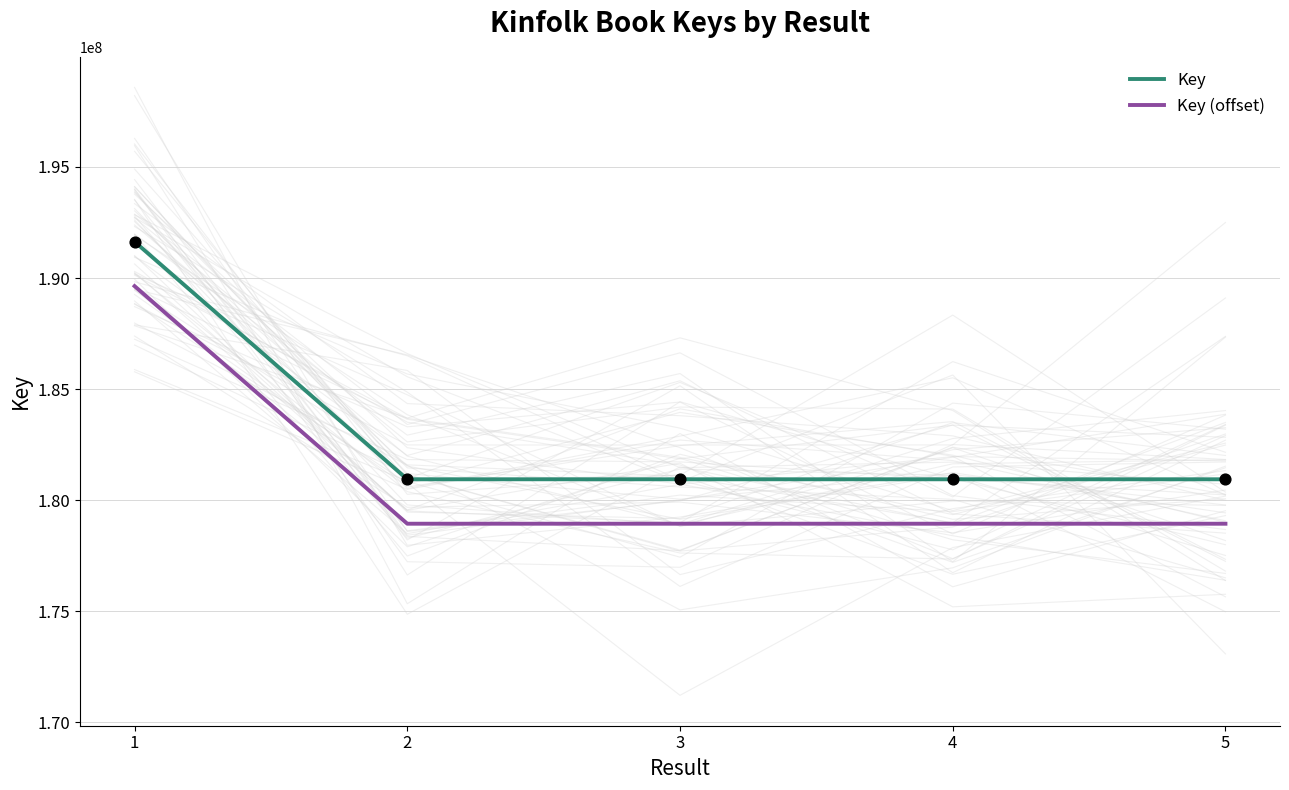

What are all the series names shown in the legend?

Key, Key (offset)